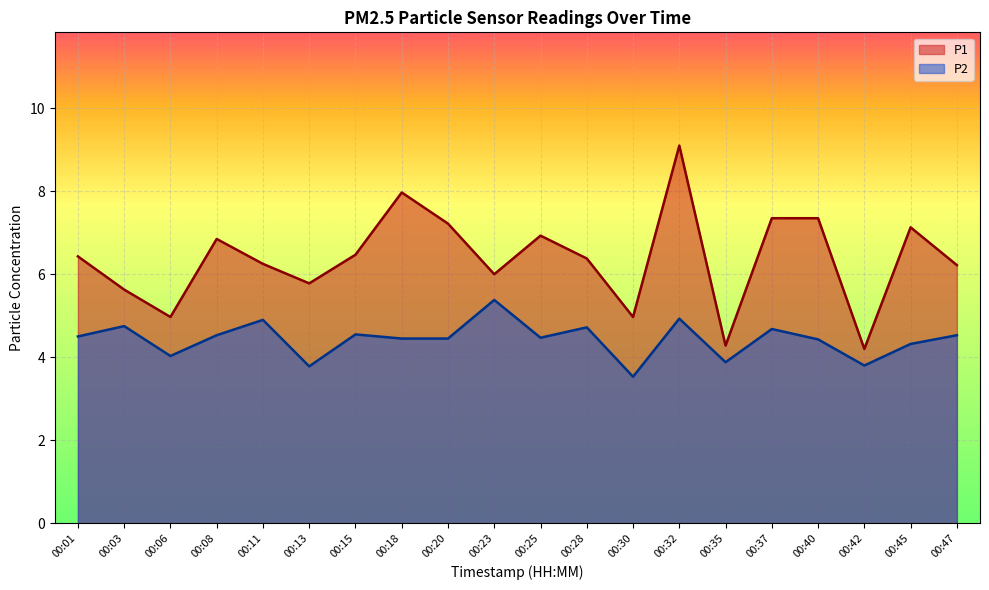

Count the number of data series in this chart.

2